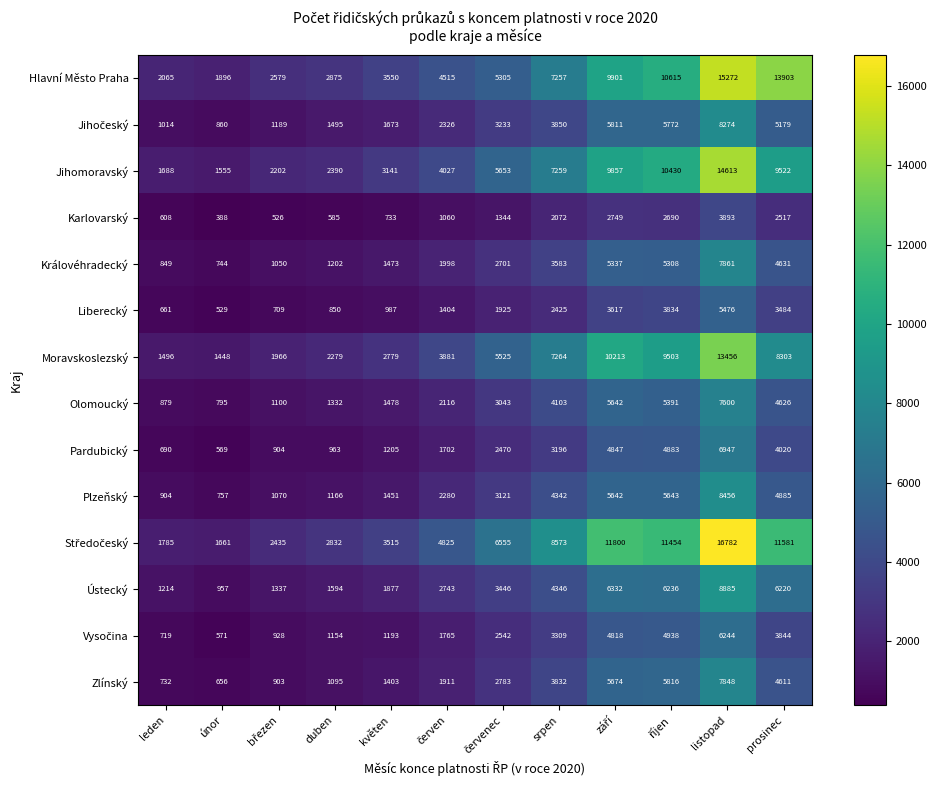

At which category does the chart reach its peak across all series?

listopad